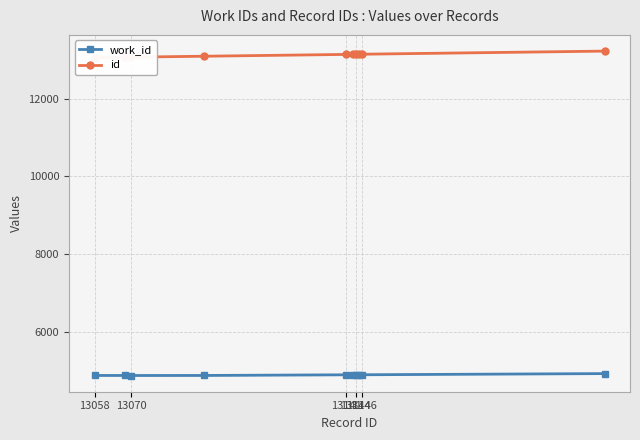

What is the difference between the second highest and second lowest values in the id series?

78